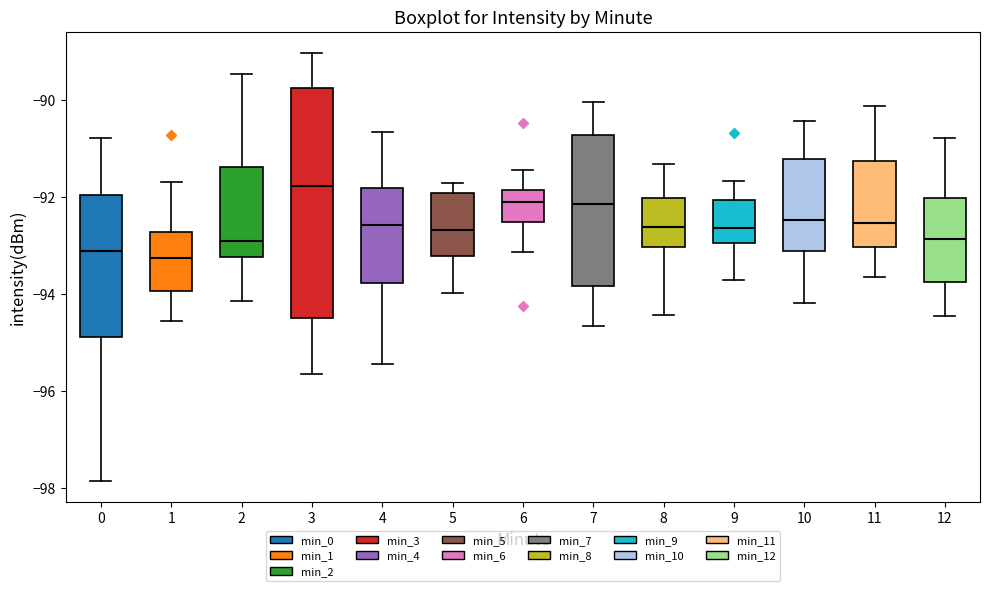

Reading left to right, transcribe this box plot: for each box, give where its median line is, the range the box spans, and where its two whiskers end, as read against the y-axis. The values are not printed on the chart, so give them approximately, as read against the axis.

0: median -93.2, box -94.8 to -92.0, whiskers -97.8 to -90.8
1: median -93.2, box -94.0 to -92.8, whiskers -94.6 to -91.6
2: median -93.0, box -93.2 to -91.4, whiskers -94.2 to -89.4
3: median -91.8, box -94.4 to -89.8, whiskers -95.6 to -89.0
4: median -92.6, box -93.8 to -91.8, whiskers -95.4 to -90.6
5: median -92.6, box -93.2 to -92.0, whiskers -94.0 to -91.8
6: median -92.2, box -92.6 to -91.8, whiskers -93.2 to -91.4
7: median -92.2, box -93.8 to -90.8, whiskers -94.6 to -90.0
8: median -92.6, box -93.0 to -92.0, whiskers -94.4 to -91.4
9: median -92.6, box -93.0 to -92.0, whiskers -93.8 to -91.6
10: median -92.4, box -93.2 to -91.2, whiskers -94.2 to -90.4
11: median -92.6, box -93.0 to -91.2, whiskers -93.6 to -90.2
12: median -92.8, box -93.8 to -92.0, whiskers -94.4 to -90.8